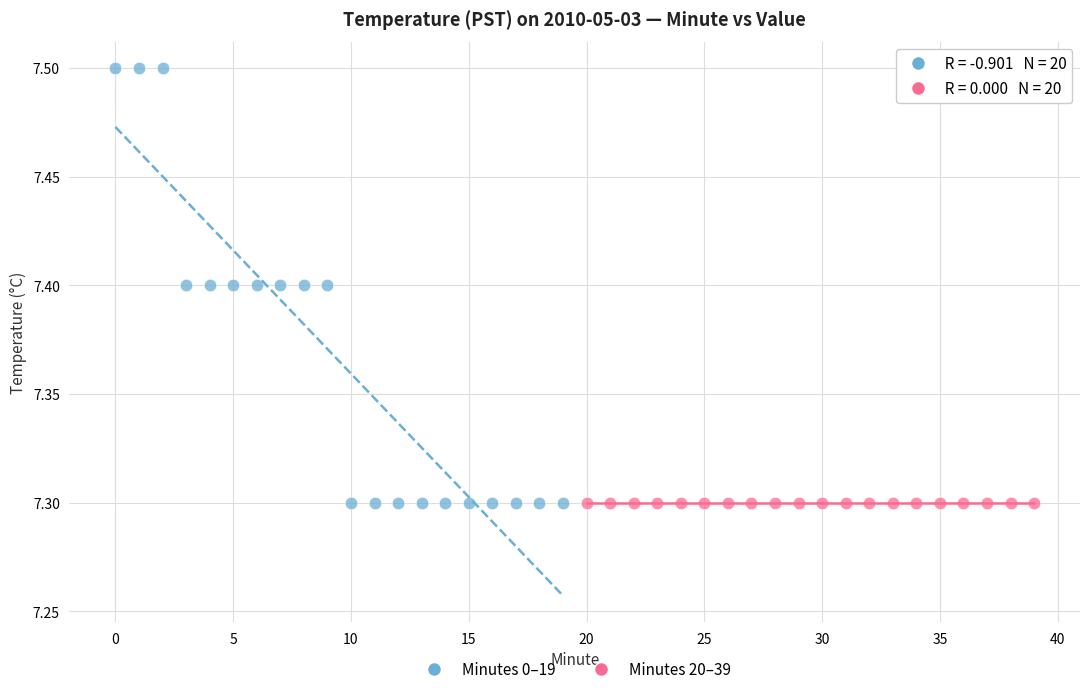

Which series reaches the maximum Y coordinate?

Minutes 0–19